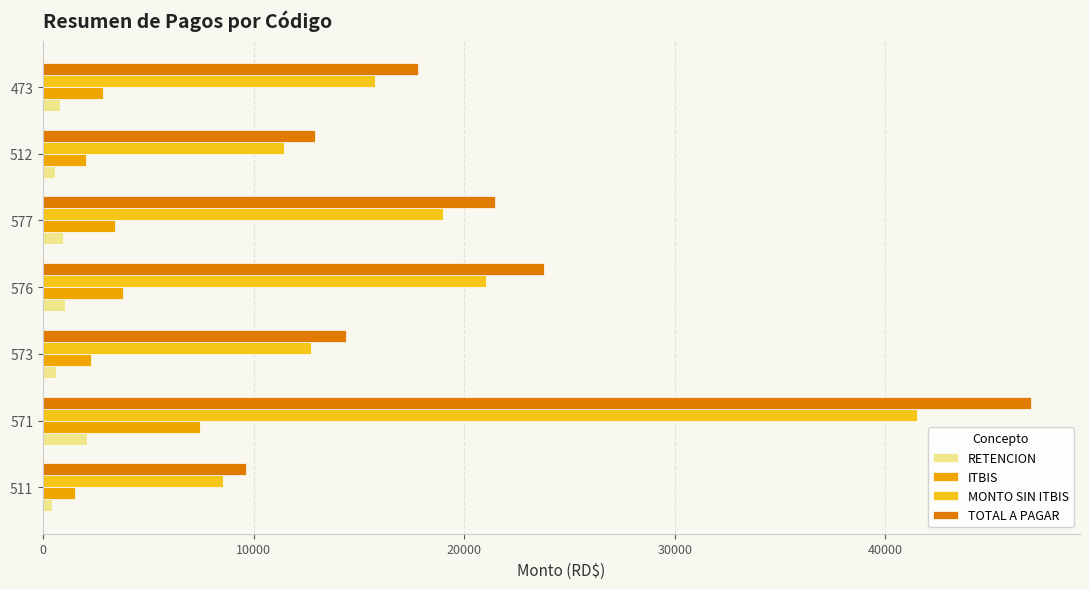

Which series has the largest total across all categories?

TOTAL A PAGAR